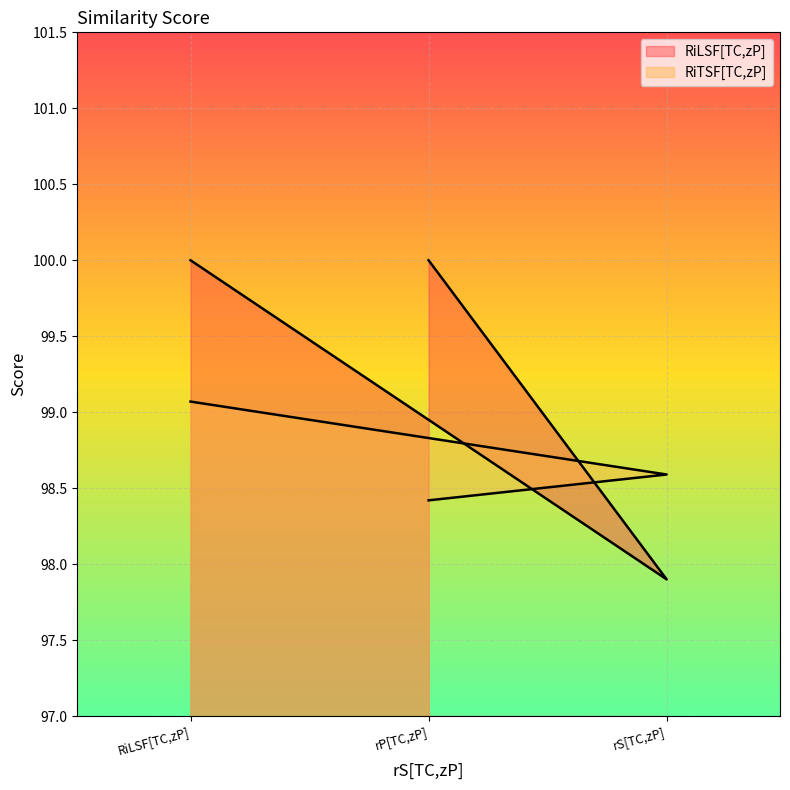

At which label does RiTSF[TC,zP] reach its peak?

RiLSF[TC,zP]